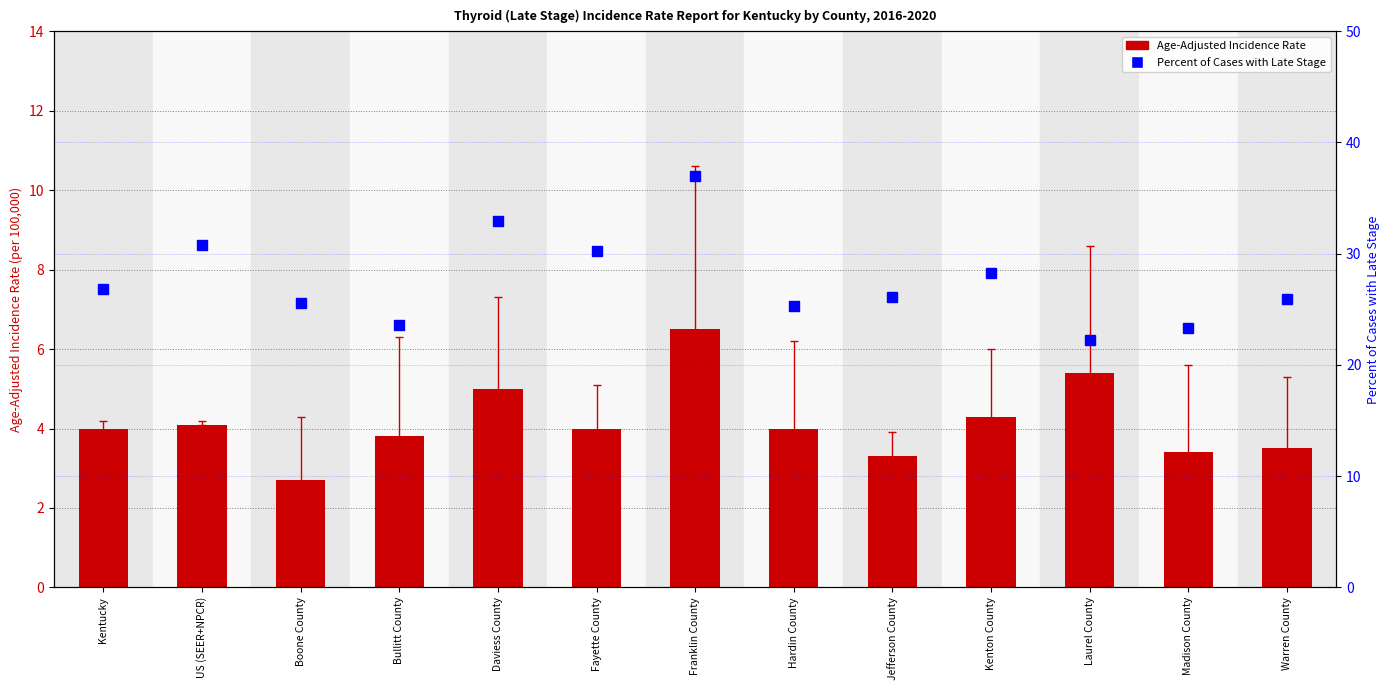

Reading left to right, extract all data points from this chart.

Age-Adjusted Incidence Rate: Kentucky=4.0	US (SEER+NPCR)=4.1	Boone County=2.7	Bullitt County=3.8	Daviess County=5.0	Fayette County=4.0	Franklin County=6.5	Hardin County=4.0	Jefferson County=3.3	Kenton County=4.3	Laurel County=5.4	Madison County=3.4	Warren County=3.5
Percent Late Stage: Kentucky=26.8	US (SEER+NPCR)=30.8	Boone County=25.6	Bullitt County=23.6	Daviess County=32.9	Fayette County=30.2	Franklin County=37.0	Hardin County=25.3	Jefferson County=26.1	Kenton County=28.3	Laurel County=22.2	Madison County=23.3	Warren County=25.9